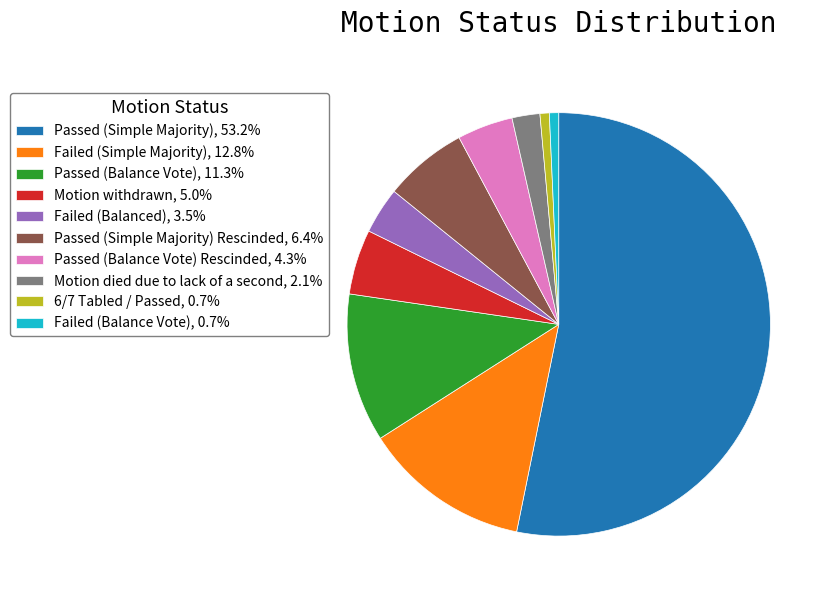

What is the ratio of the value at Passed (Simple Majority), 53.2% to the value at 6/7 Tabled / Passed, 0.7%?

75.0